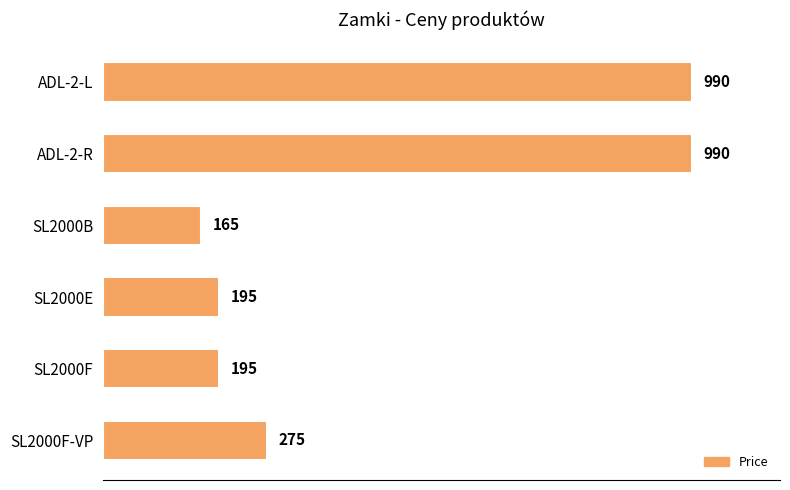

At which label is the value closest to 577?

SL2000F-VP